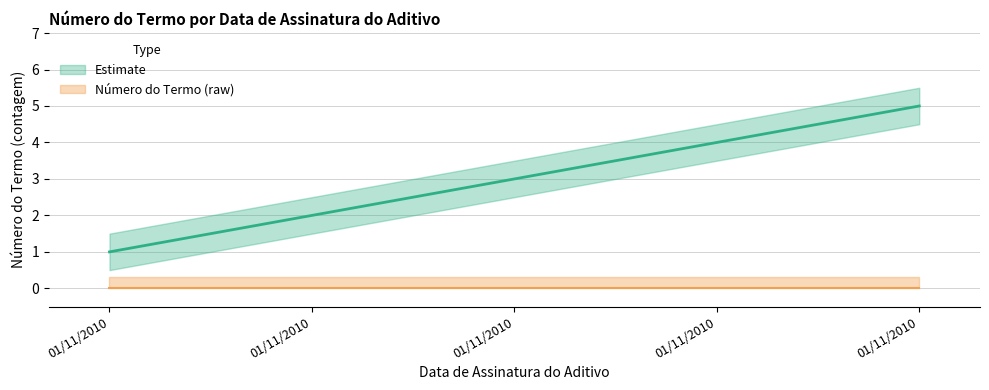

Reading left to right, list all the values displayed in this chart.

Estimate: 01/11/2010=1	01/11/2010=2	01/11/2010=3	01/11/2010=4	01/11/2010=5
Número do Termo (raw): 01/11/2010=0	01/11/2010=0	01/11/2010=0	01/11/2010=0	01/11/2010=0